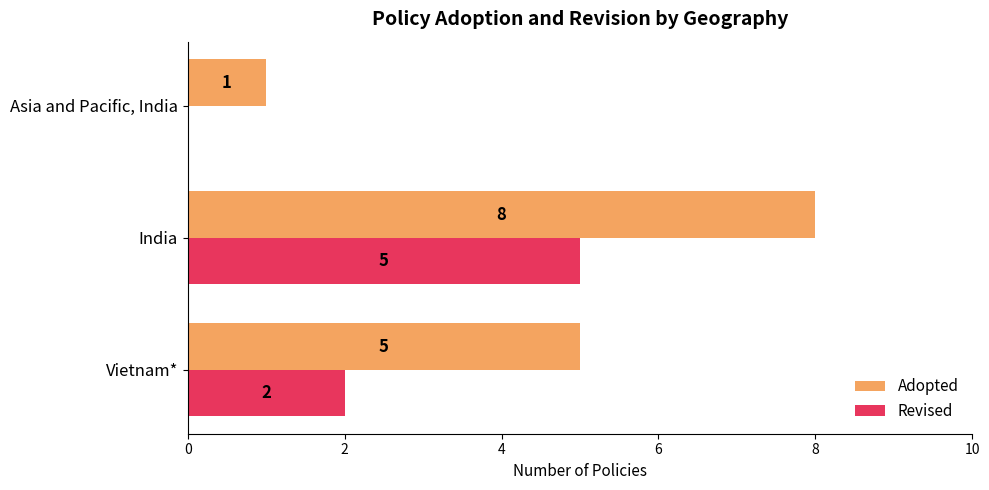

True or false: Adopted has a value of 5 at Vietnam*.

True